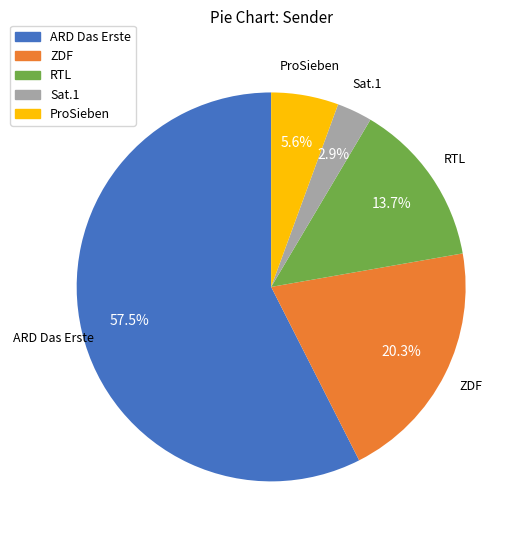

To the nearest percent, what is the average slice percentage?

20%